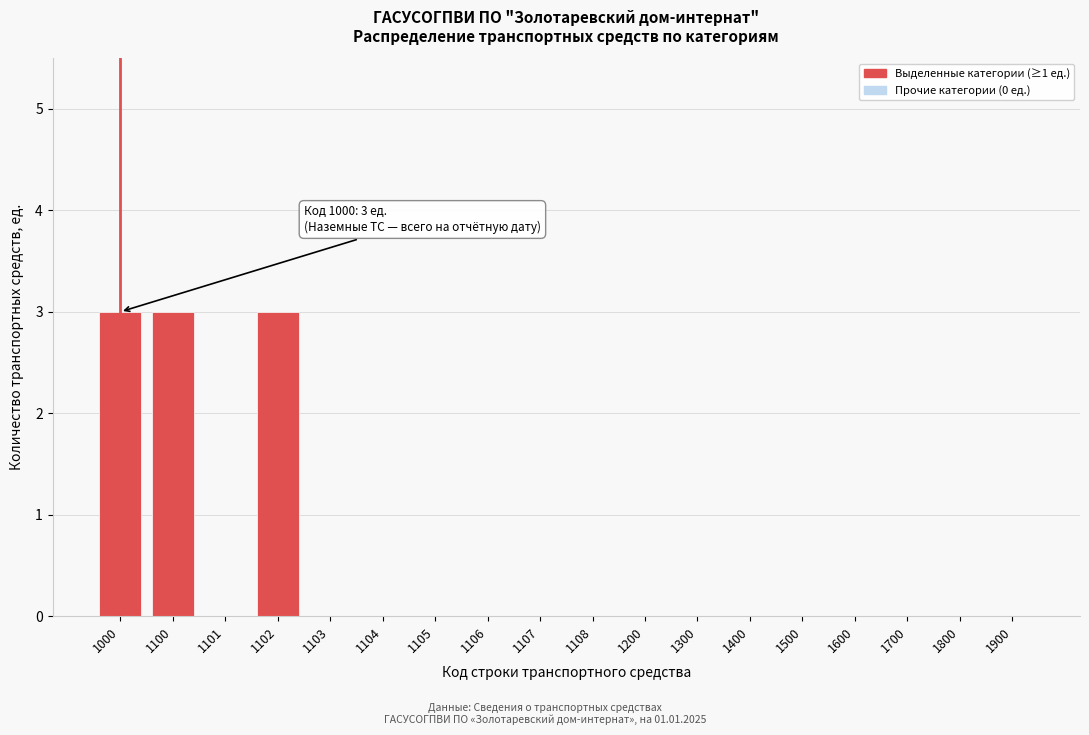

Reading left to right, list all the values displayed in this chart.

1000=3	1100=3	1101=0	1102=3	1103=0	1104=0	1105=0	1106=0	1107=0	1108=0	1200=0	1300=0	1400=0	1500=0	1600=0	1700=0	1800=0	1900=0